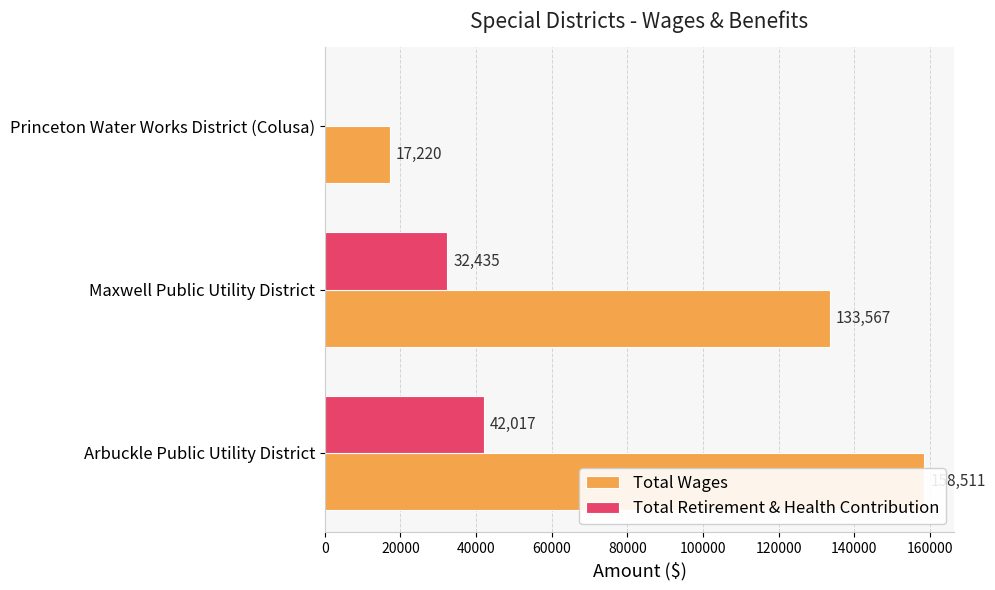

Reading left to right, list all the values displayed in this chart.

Total Wages: 158511	133567	17220
Total Retirement & Health Contribution: 42017	32435	0